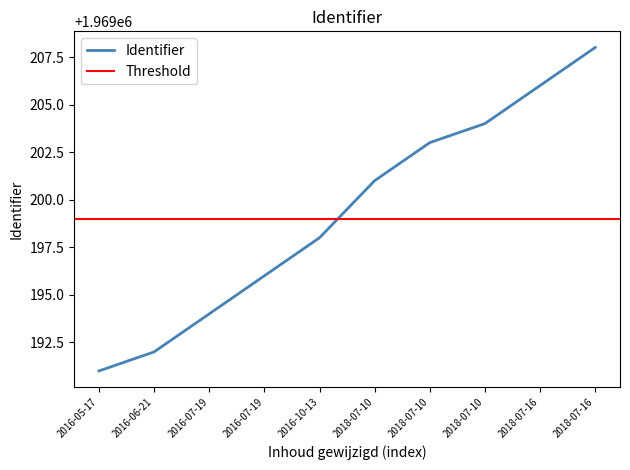

The chart shows a value of 3506751 at 2018-07-10. True or false?

False